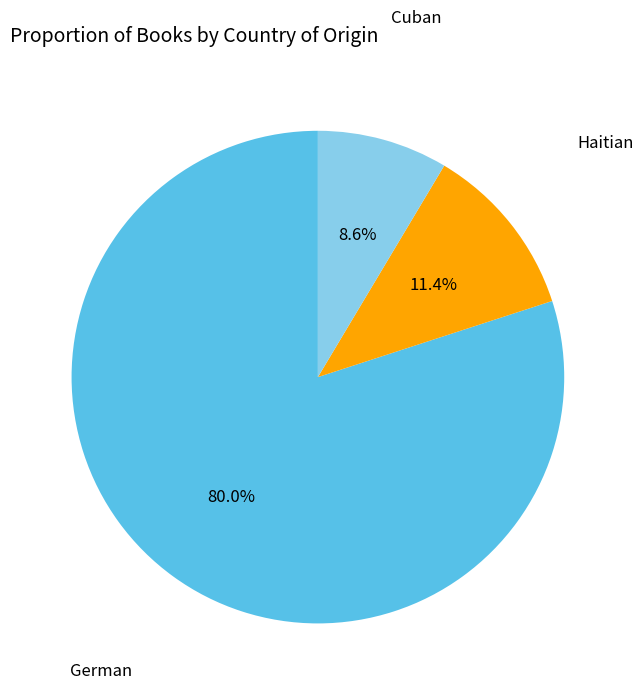

Which has a higher value, Cuban or Haitian?

Haitian